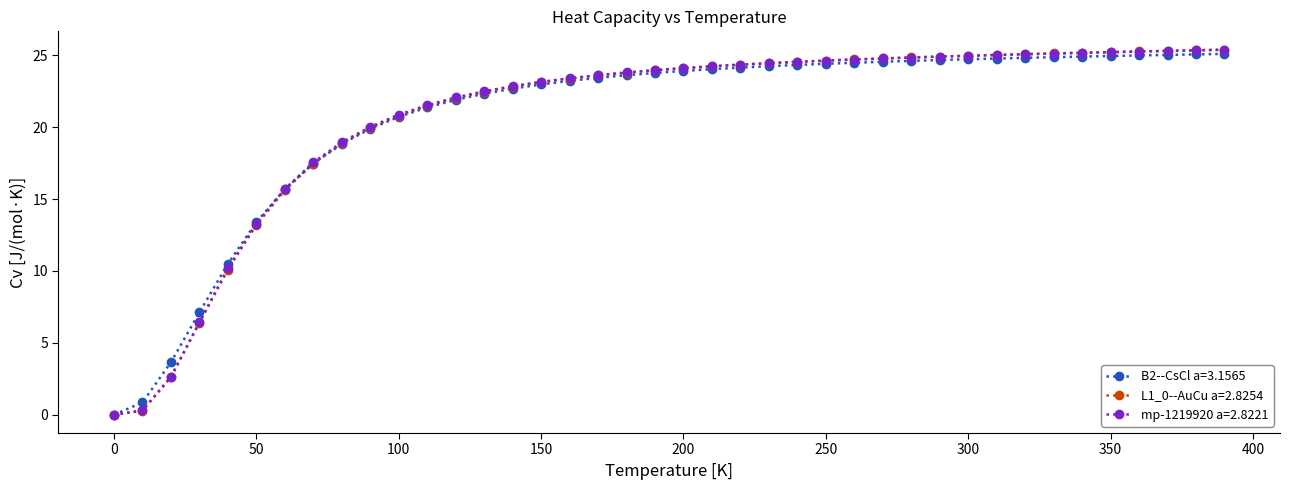

What is the value of the L1_0--AuCu a=2.8254 point at the 21st from the left?

24.1